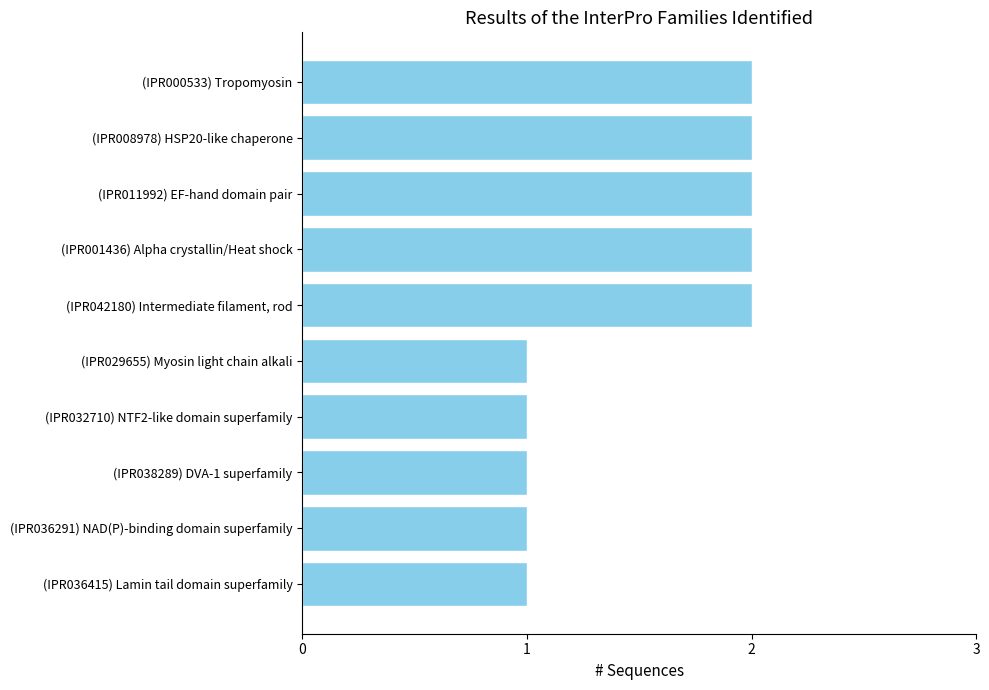

Are the bars grouped side by side (vs. stacked)?

No